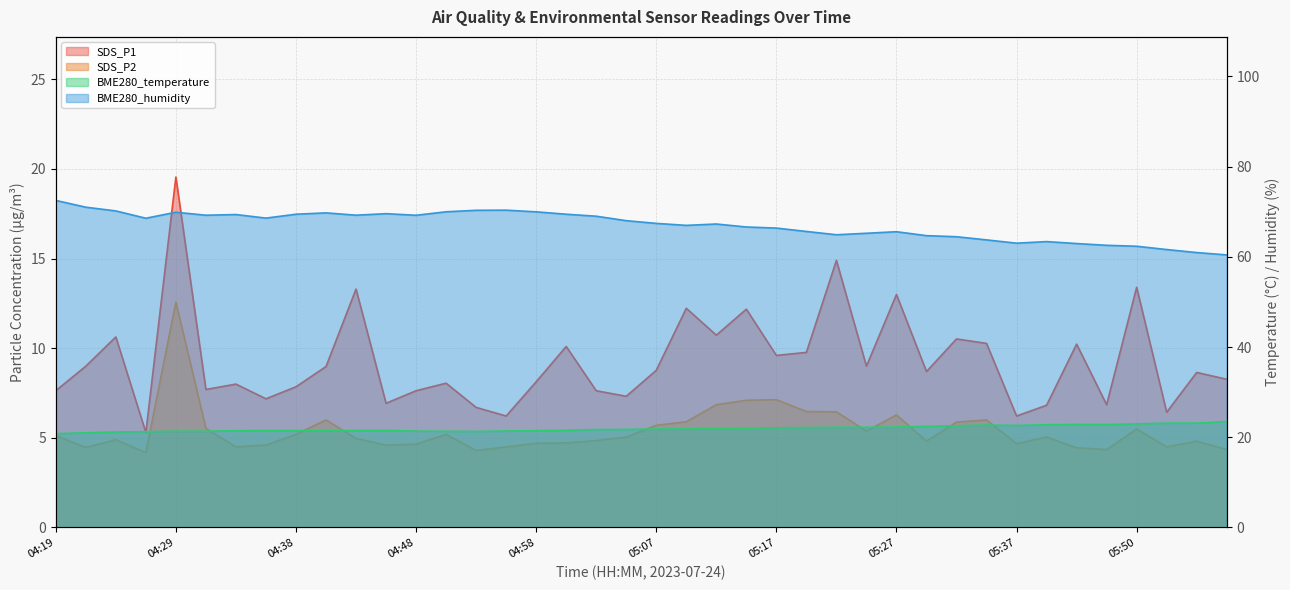

In BME280_humidity, how many points are higher than both neighbors (excluding endpoints)?

8